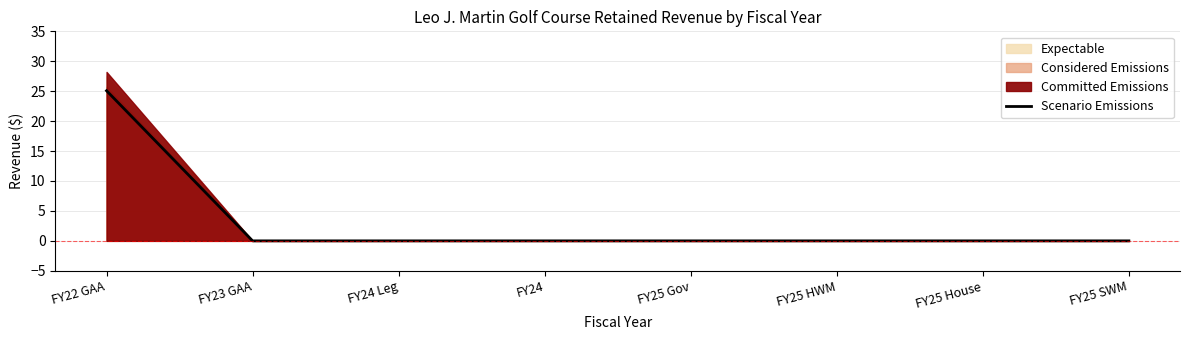

Reading left to right, extract all data points from this chart.

FY22 GAA=25.1	FY23 GAA=0.0	FY24 Leg=0.0	FY24=0.0	FY25 Gov=0.0	FY25 HWM=0.0	FY25 House=0.0	FY25 SWM=0.0